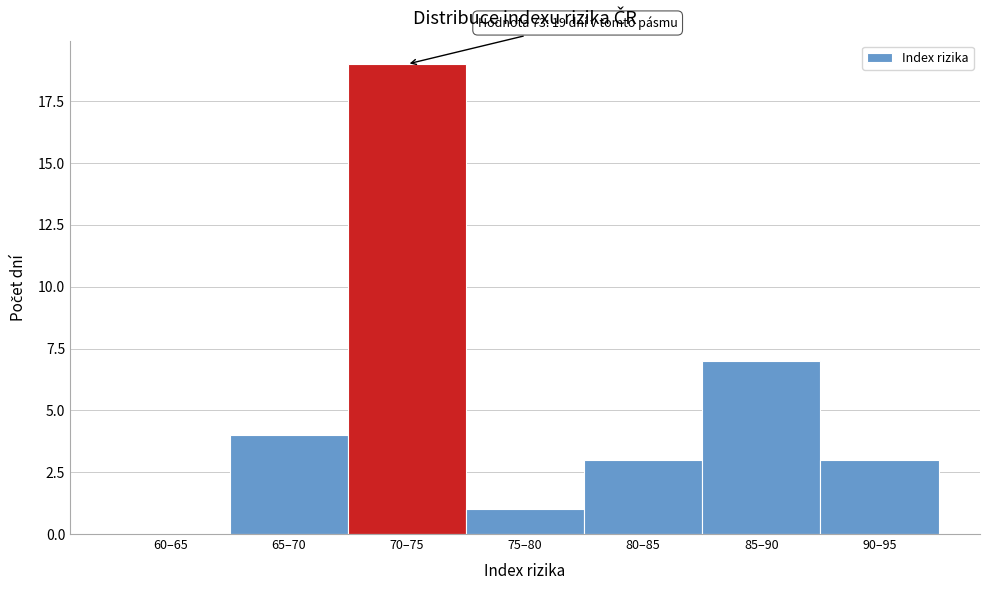

Reading left to right, transcribe all the data shown in this chart.

60–65=0	65–70=4	70–75=19	75–80=1	80–85=3	85–90=7	90–95=3